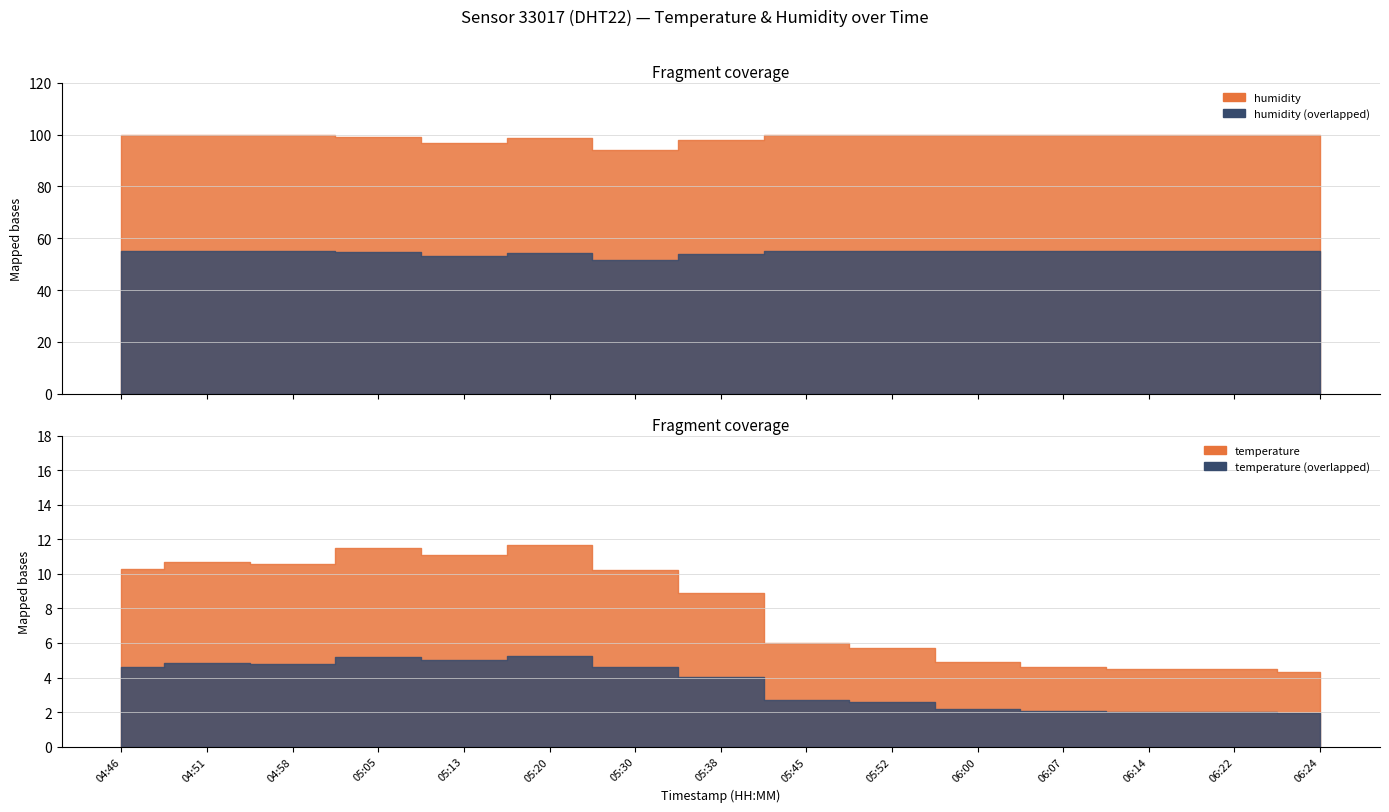

What is the difference between the maximum and minimum values in the humidity series?

6.0